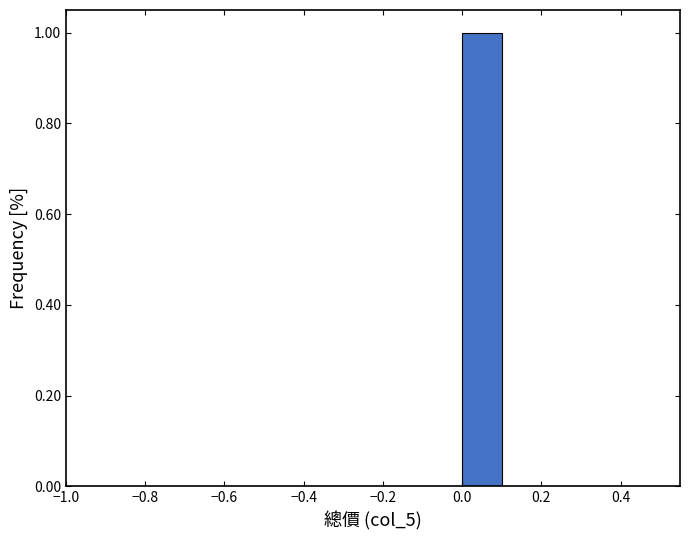

Reading left to right, transcribe this chart: for each bar, give the range it covers on the x-axis and its height. The values are not printed on the chart, so give them approximately, as read against the axis.

-0.5 to -0.4: 0
-0.4 to -0.3: 0
-0.3 to -0.2: 0
-0.2 to -0.1: 0
-0.1 to 0.0: 0
0.0 to 0.1: 1
0.1 to 0.2: 0
0.2 to 0.3: 0
0.3 to 0.4: 0
0.4 to 0.5: 0